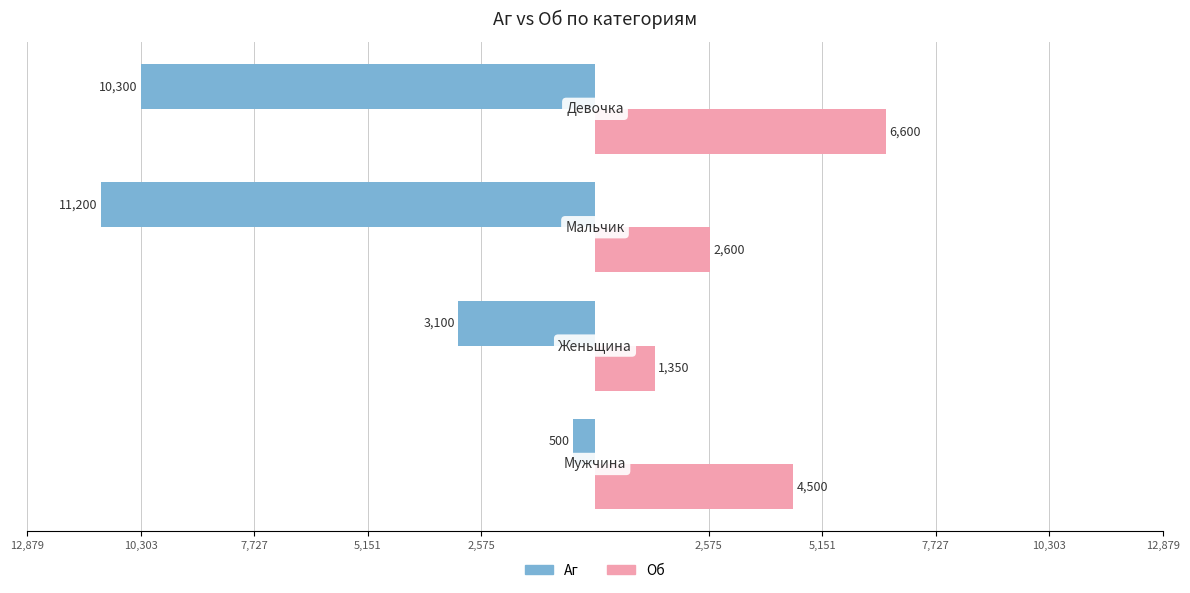

What position from the right is 10,303?

1